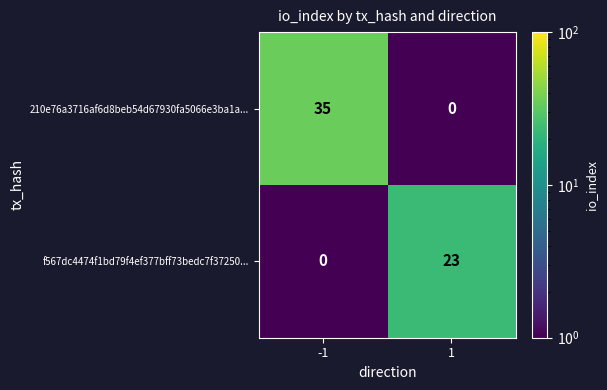

Which series has the largest total across all categories?

210e76a3716af6d8beb54d67930fa5066e3ba1a...